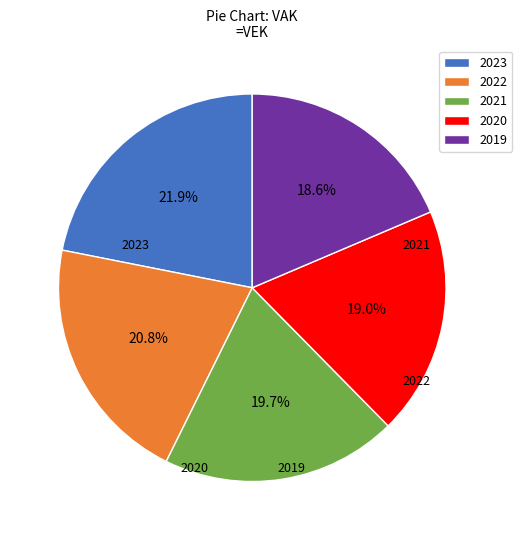

What is the change in value from 2022 to 2020?

-104